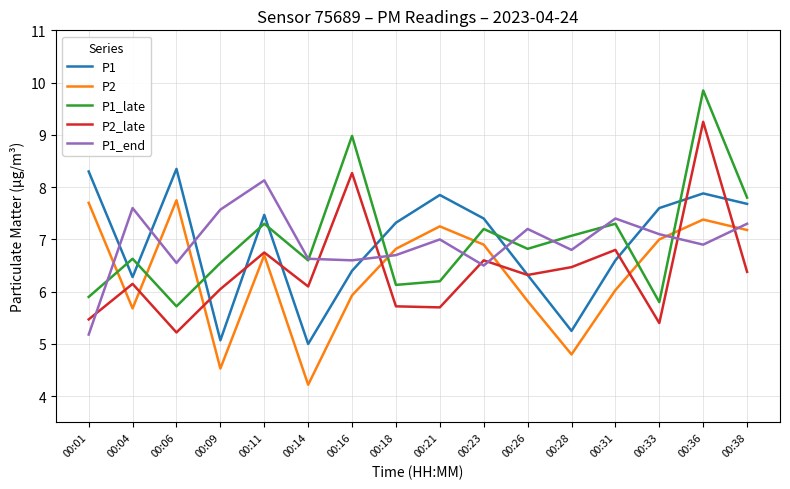

How many categories are shown in the chart?

16